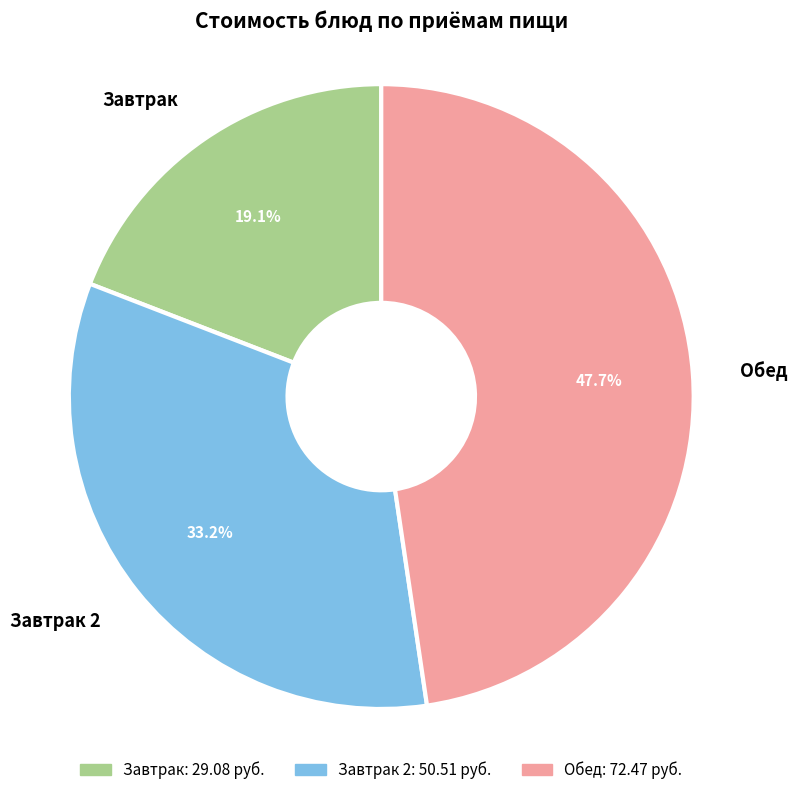

Rank the categories by value from lowest to highest.

Завтрак, Завтрак 2, Обед